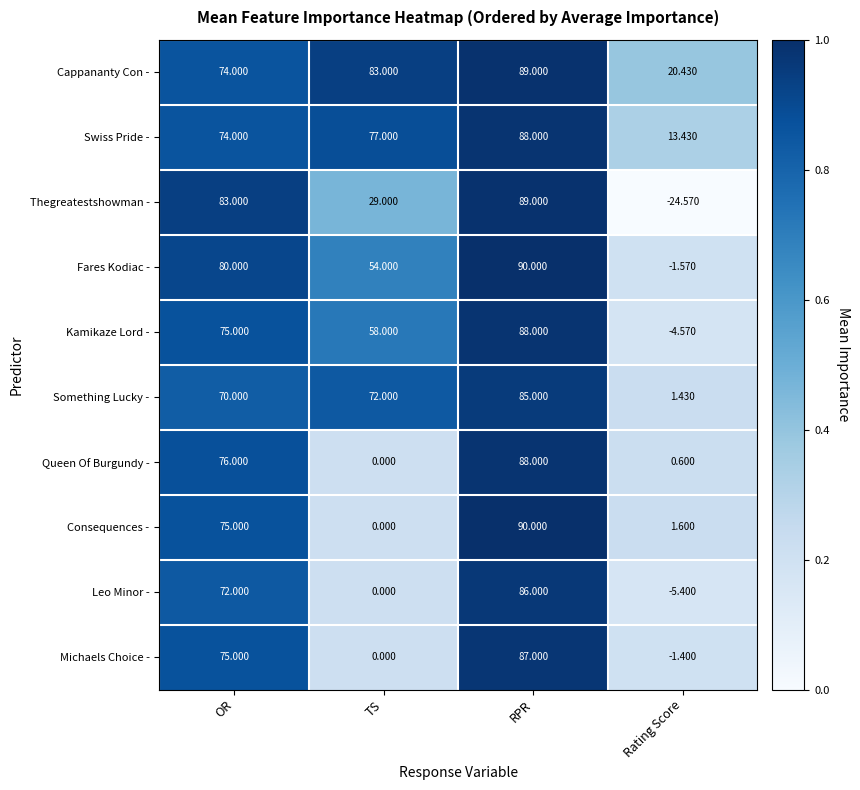

At which category is the sum across all series the highest?

RPR